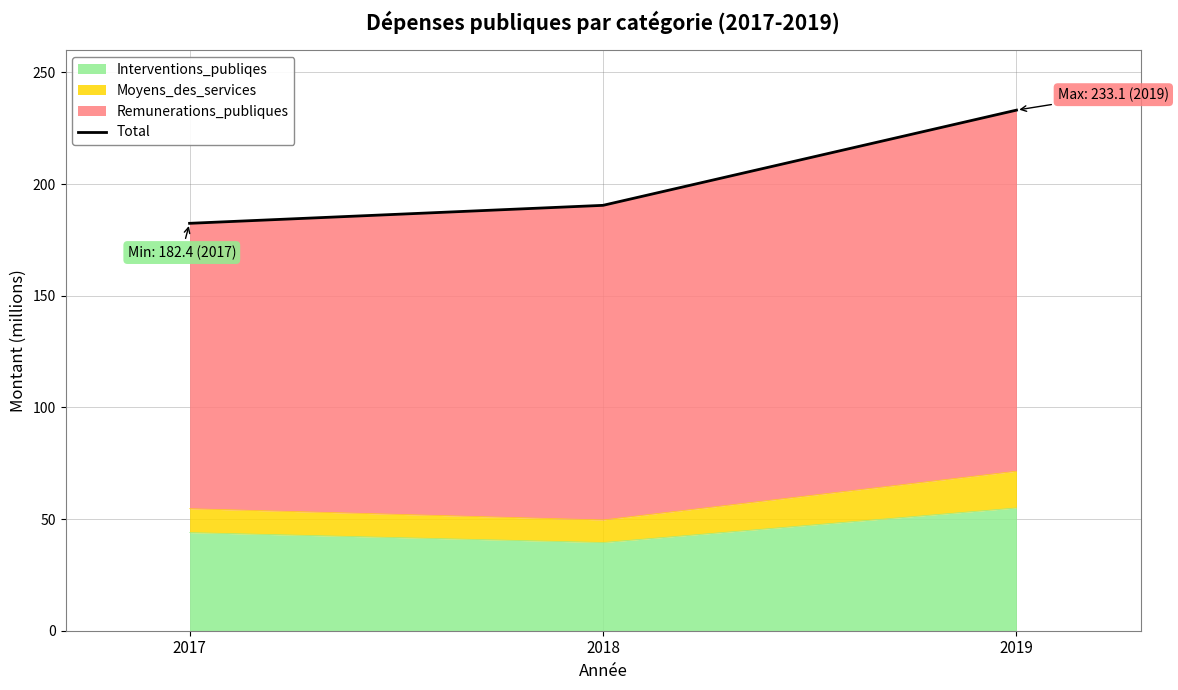

What is the average value?

202.0